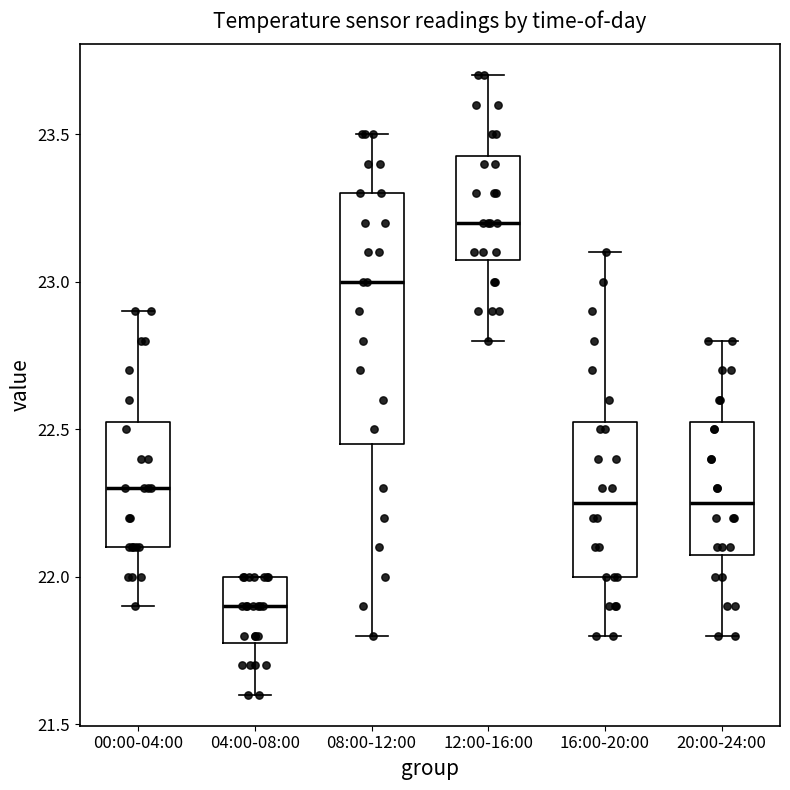

Comparing the boxes themselves (not the whiskers), which one is the tallest?

08:00-12:00